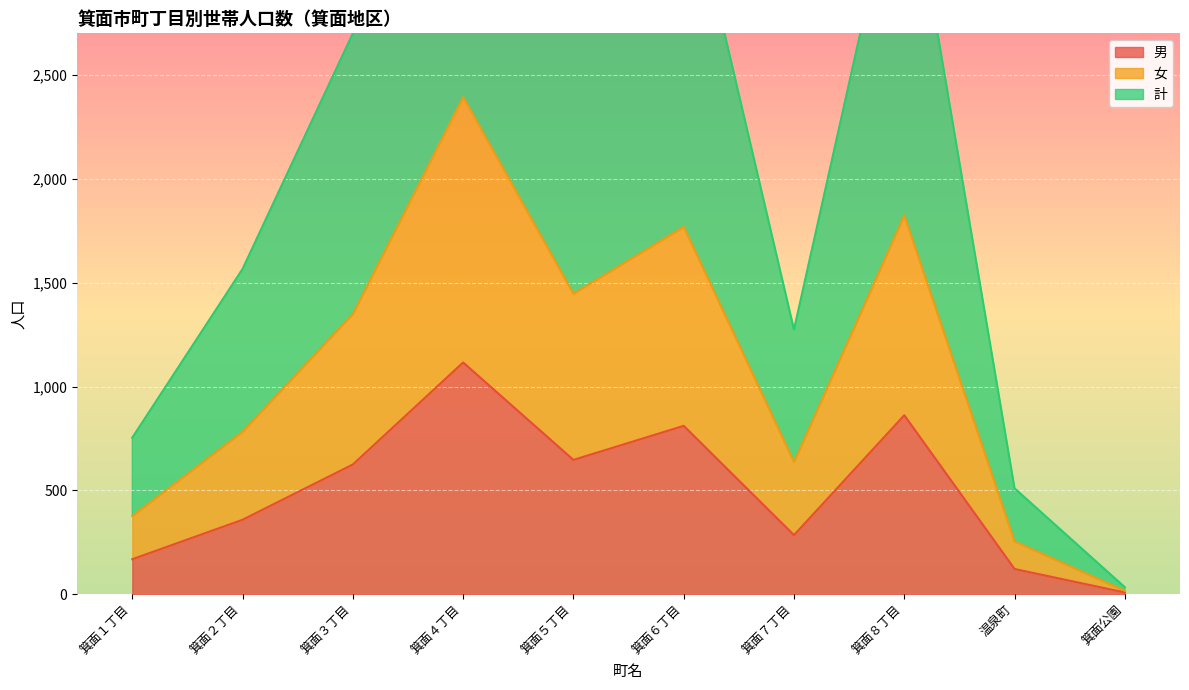

At which label does 計 first exceed 2700?

箕面４丁目